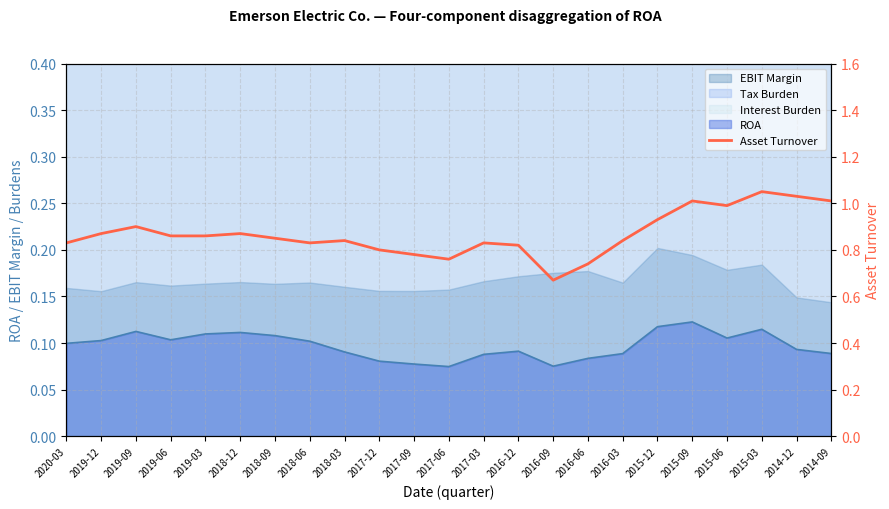

Between 2017-03 and 2019-12, which is larger?

2019-12